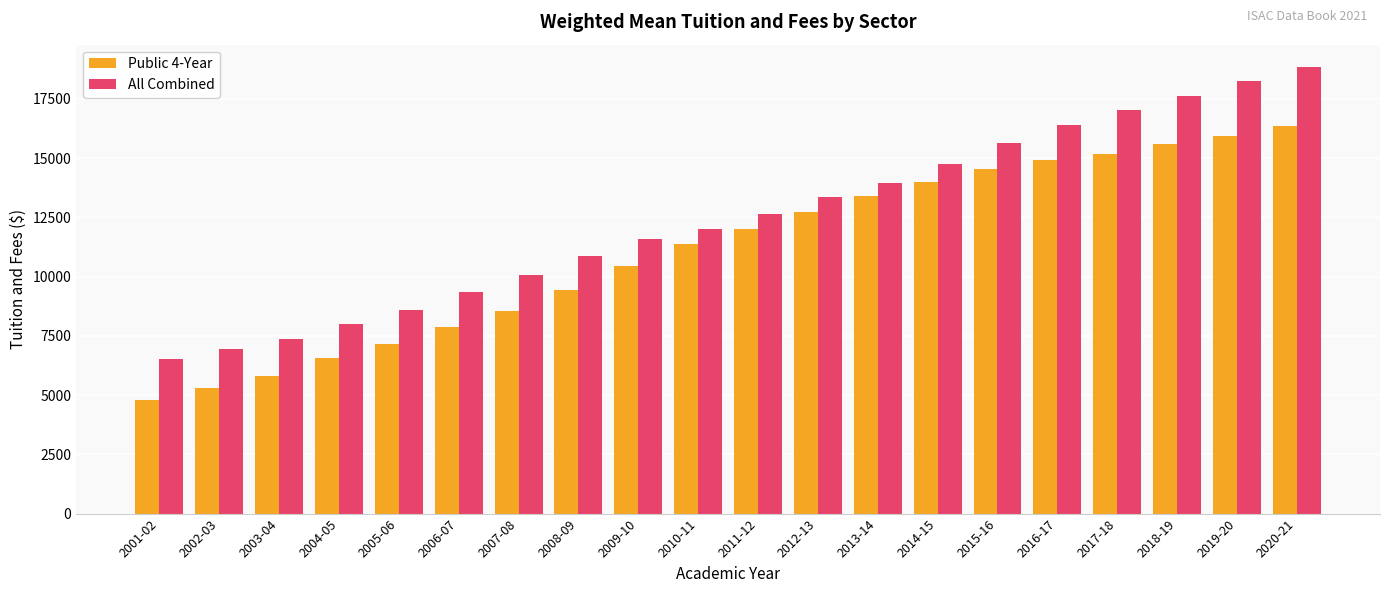

How many bars are there in each group?

2